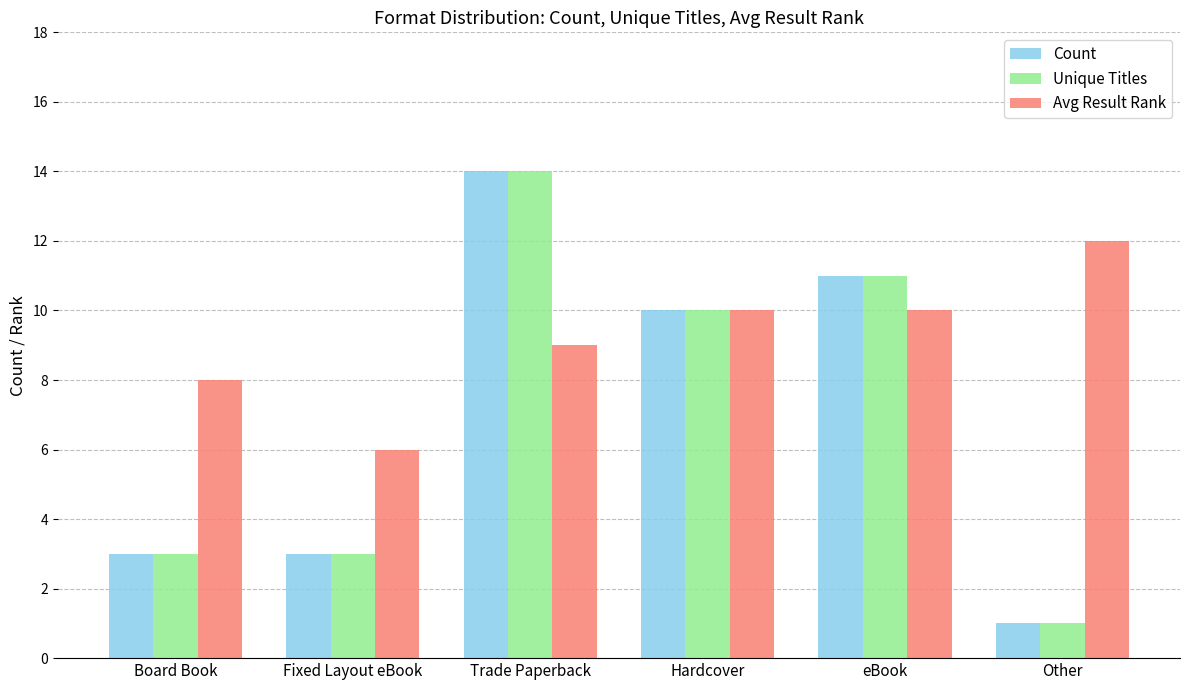

The value of Avg Result Rank at Board Book is 8. True or false?

True